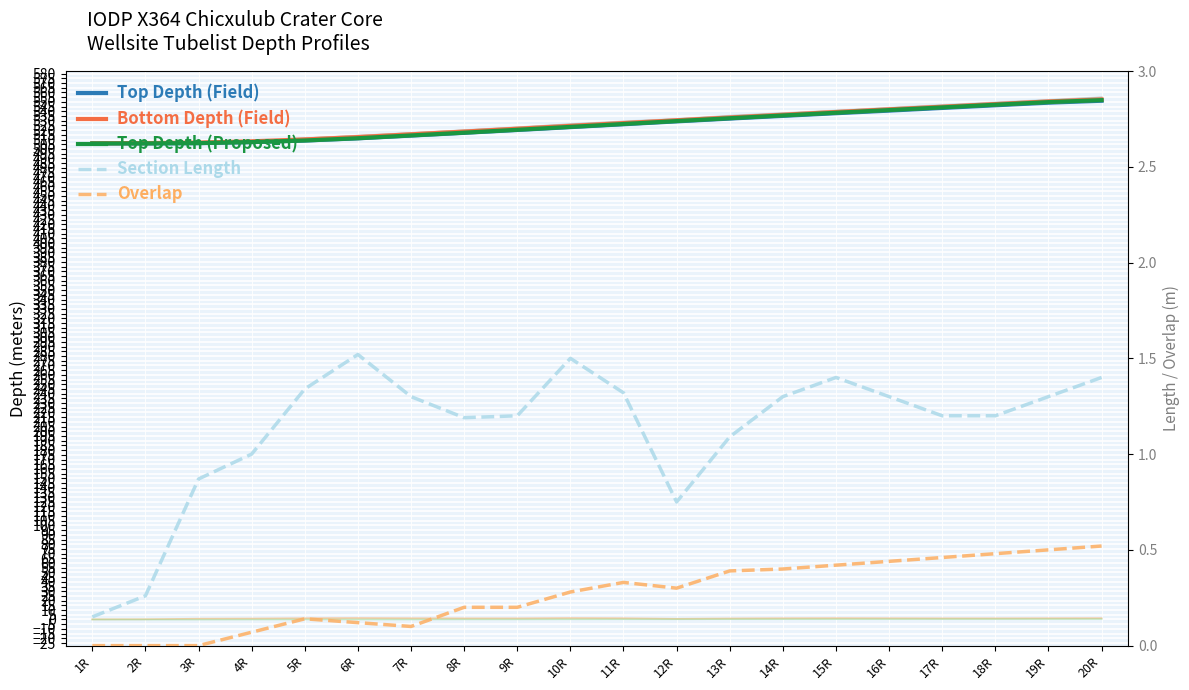

What is the sum of all Bottom Depth (Field) values?

10533.3